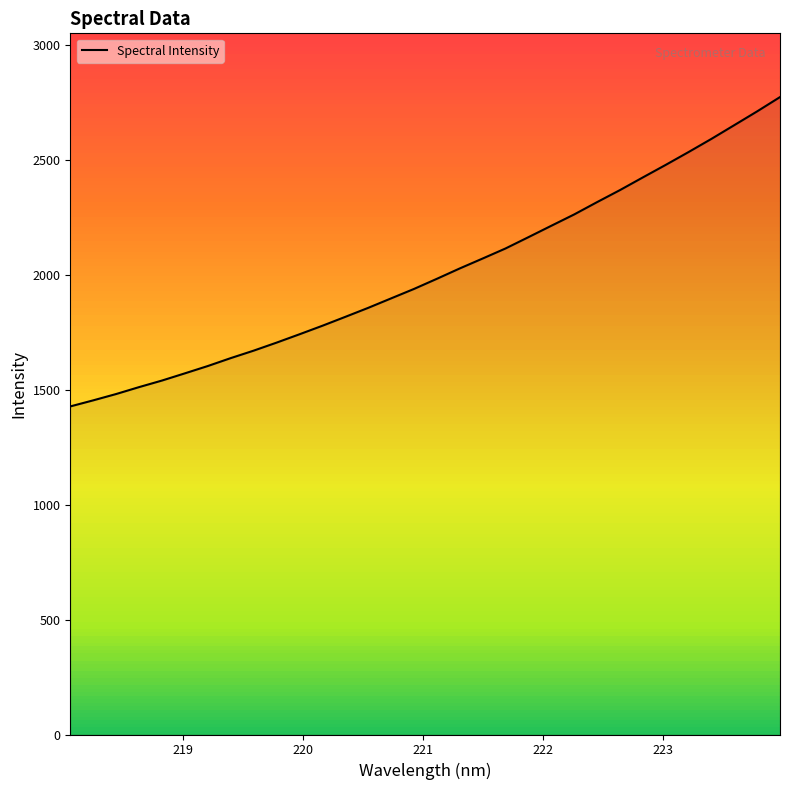

True or false: there are more than 0 points higher than both neighbors.

False